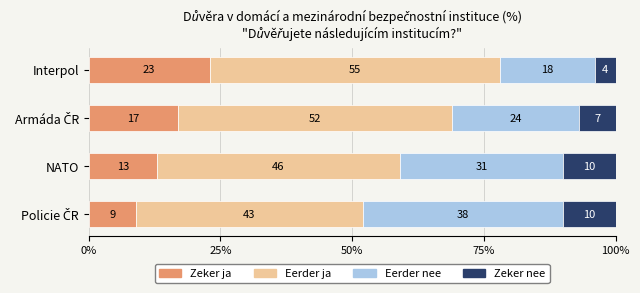

How many Zeker ja values are between 13 and 23?

3